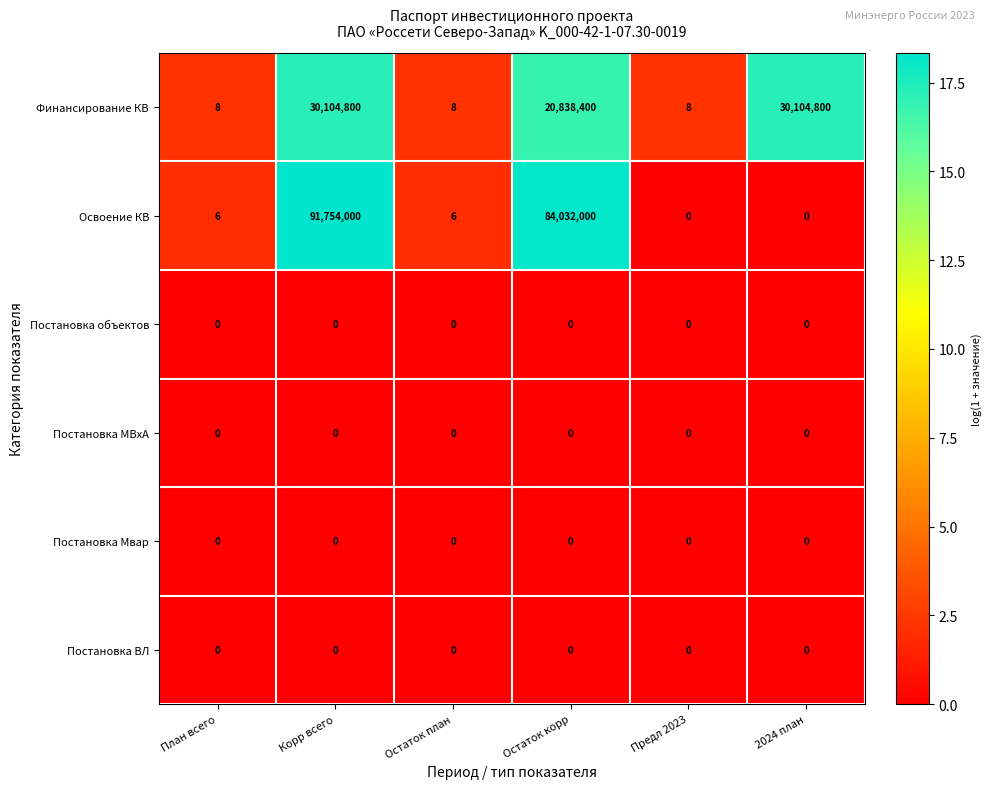

What is the sum of all Финансирование КВ values?

81048024